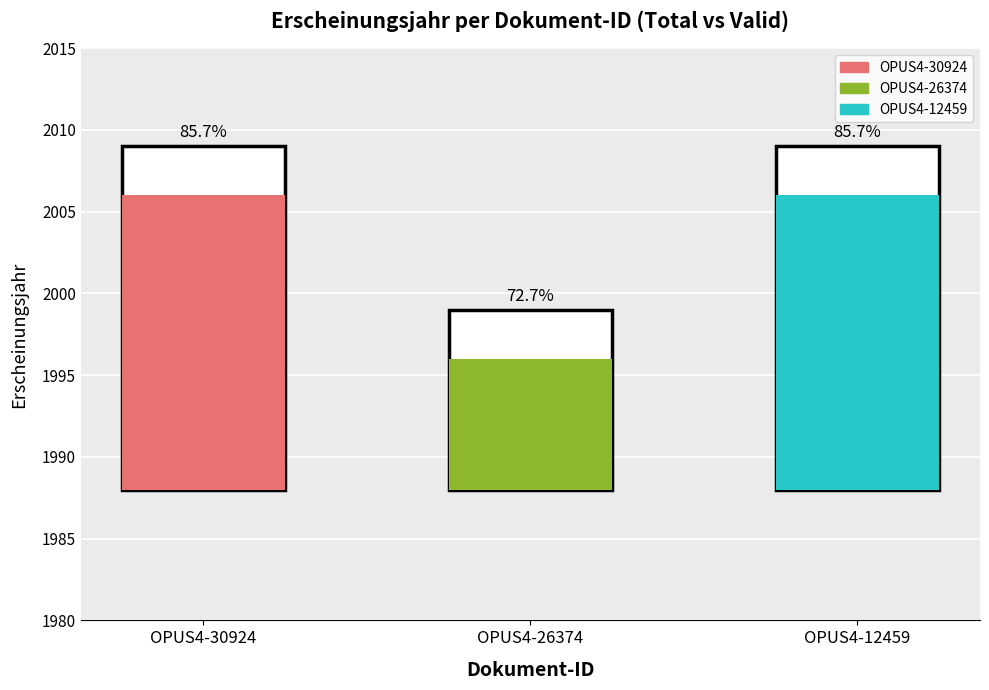

Count the number of categories in the chart.

3